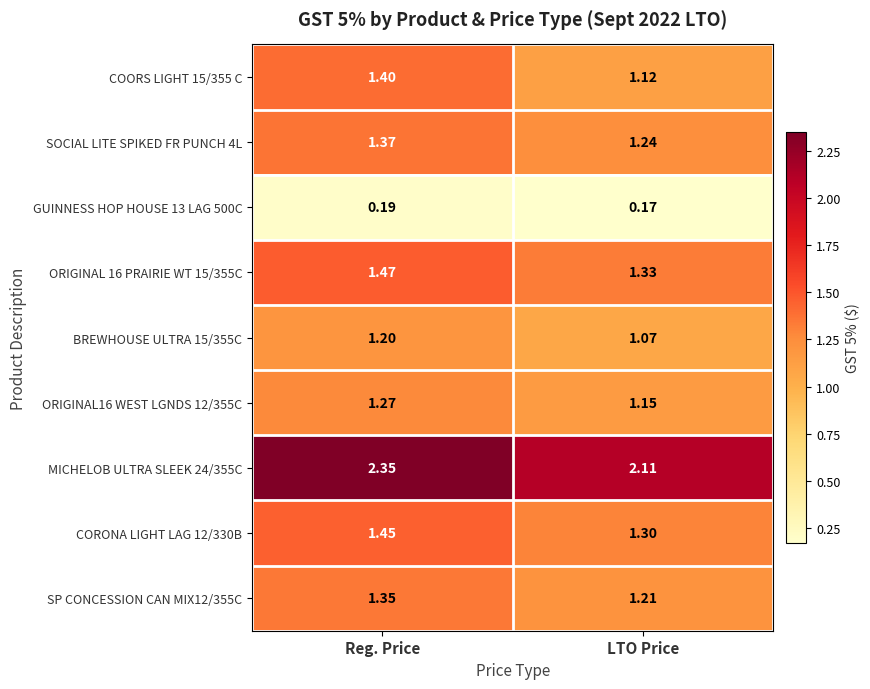

Which label corresponds to the largest value in the chart?

Reg. Price